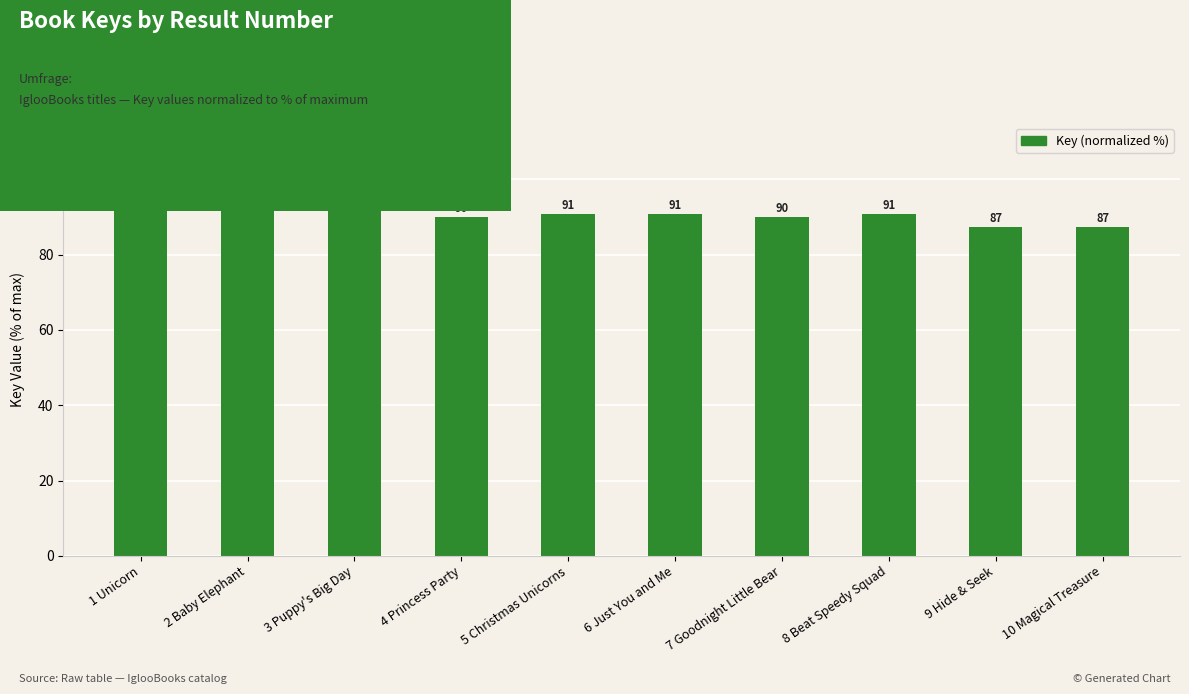

Approximately how many times larger is the value at 5 Christmas Unicorns compared to 9 Hide & Seek?

1.0